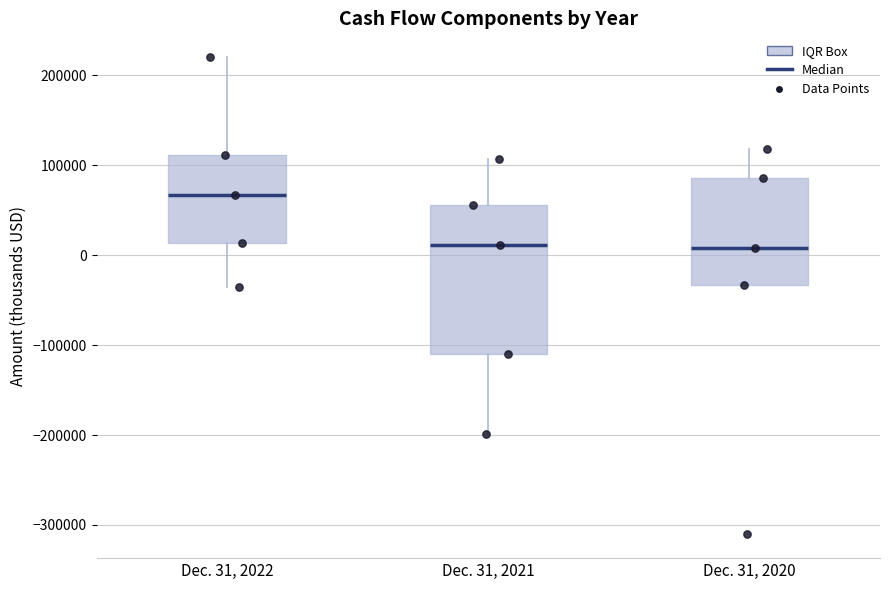

Which box is the tallest, from its lower edge to its upper edge?

Dec. 31, 2021